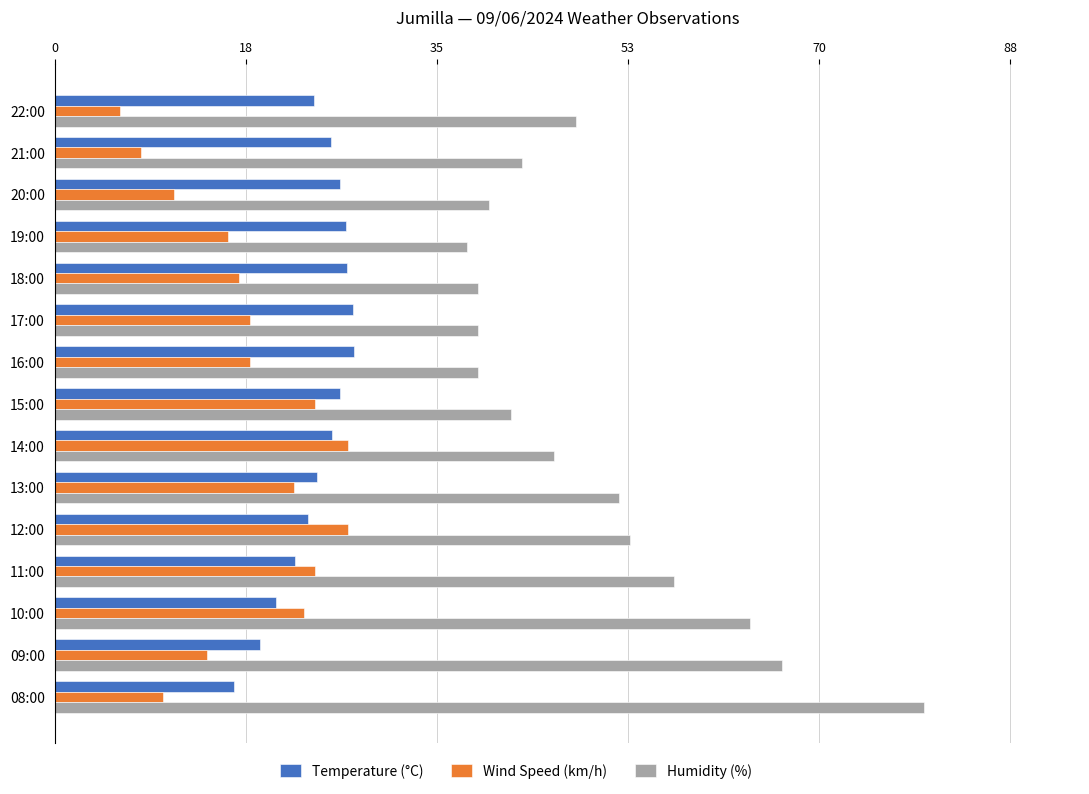

What is the lowest value of the Wind Speed (km/h) series?

6.0